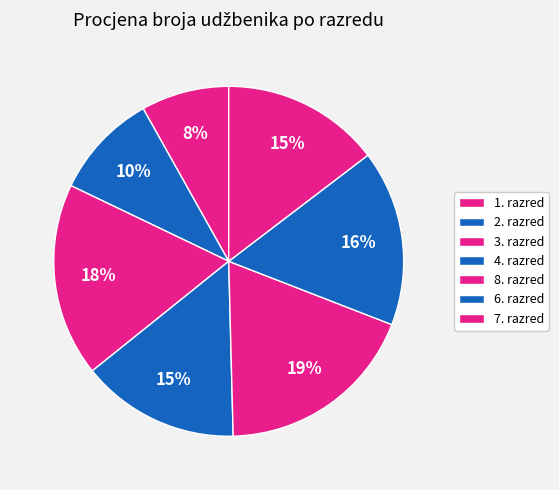

How many segments does this pie chart have?

7